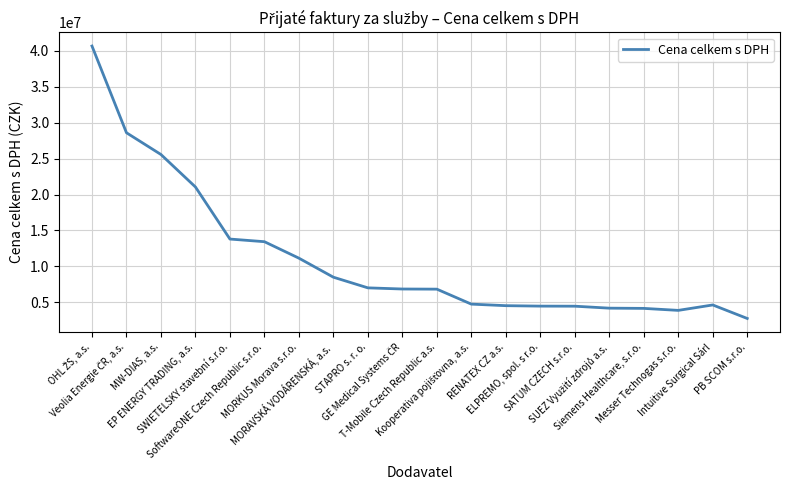

What is the minimum value shown in the chart?

2777612.3